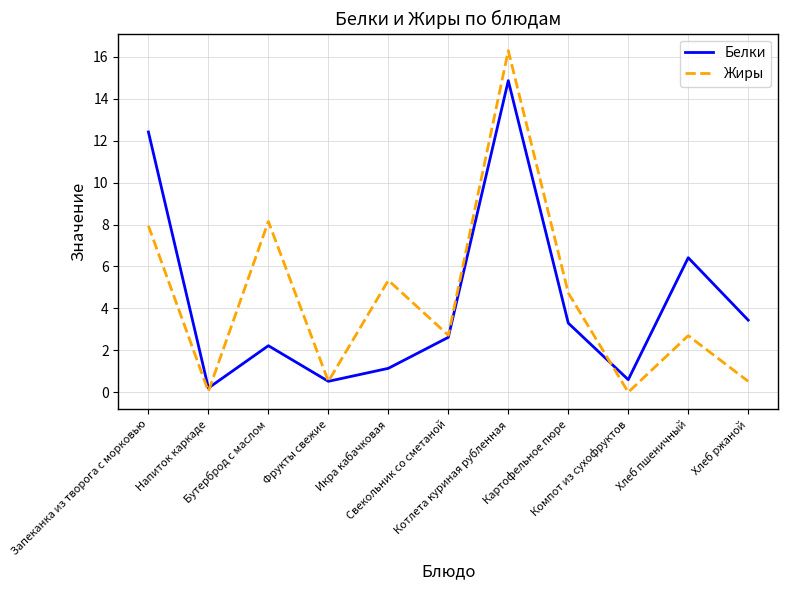

What is the difference between the maximum and minimum values in the Жиры series?

16.3